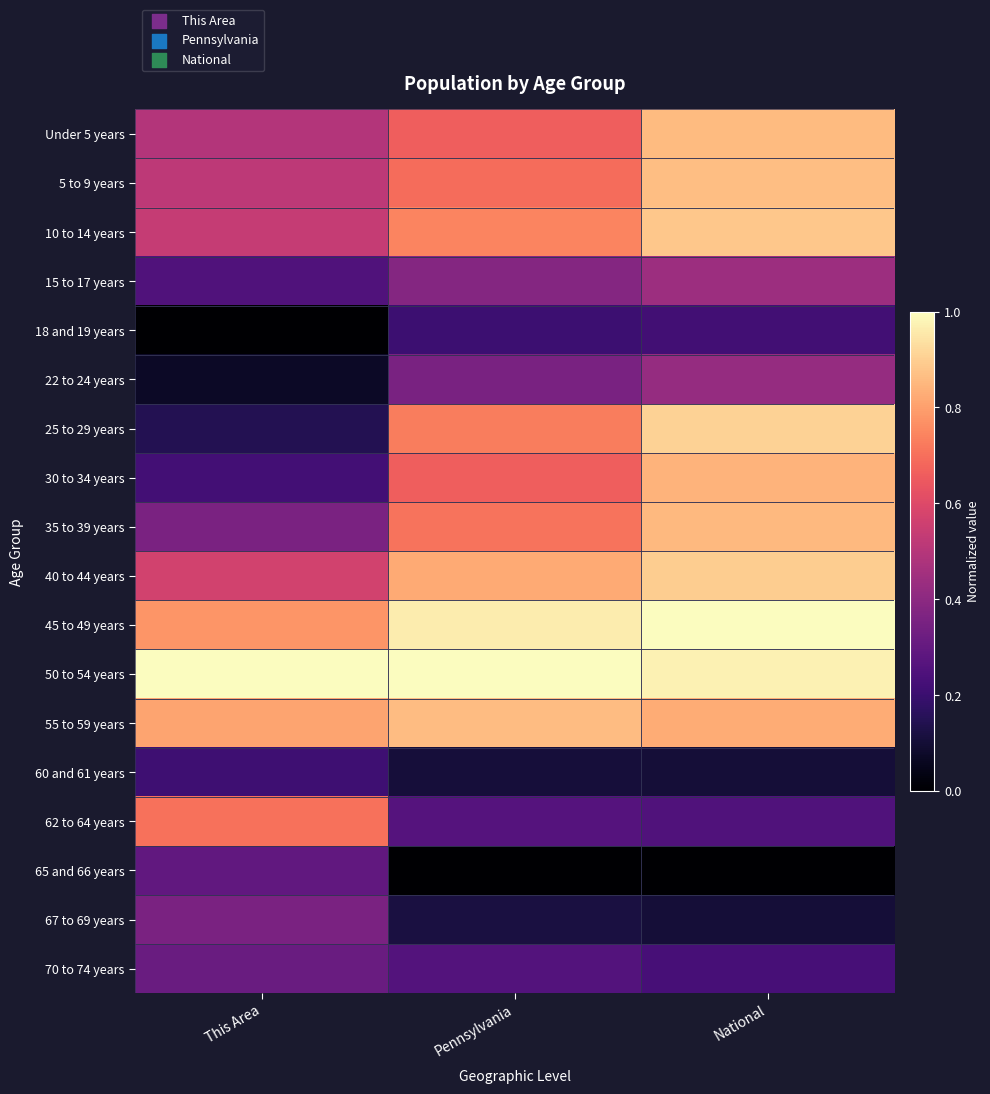

Reading left to right, extract all data points from this chart.

Under 5 years: This Area=0.5	Pennsylvania=0.7	National=0.9
5 to 9 years: This Area=0.5	Pennsylvania=0.7	National=0.9
10 to 14 years: This Area=0.5	Pennsylvania=0.7	National=0.9
15 to 17 years: This Area=0.3	Pennsylvania=0.4	National=0.4
18 and 19 years: This Area=0.0	Pennsylvania=0.2	National=0.2
22 to 24 years: This Area=0.1	Pennsylvania=0.4	National=0.4
25 to 29 years: This Area=0.1	Pennsylvania=0.7	National=0.9
30 to 34 years: This Area=0.2	Pennsylvania=0.7	National=0.8
35 to 39 years: This Area=0.4	Pennsylvania=0.7	National=0.9
40 to 44 years: This Area=0.6	Pennsylvania=0.8	National=0.9
45 to 49 years: This Area=0.8	Pennsylvania=1.0	National=1.0
50 to 54 years: This Area=1.0	Pennsylvania=1.0	National=1.0
55 to 59 years: This Area=0.8	Pennsylvania=0.9	National=0.8
60 and 61 years: This Area=0.2	Pennsylvania=0.1	National=0.1
62 to 64 years: This Area=0.7	Pennsylvania=0.3	National=0.3
65 and 66 years: This Area=0.3	Pennsylvania=0.0	National=0.0
67 to 69 years: This Area=0.4	Pennsylvania=0.1	National=0.1
70 to 74 years: This Area=0.3	Pennsylvania=0.3	National=0.2